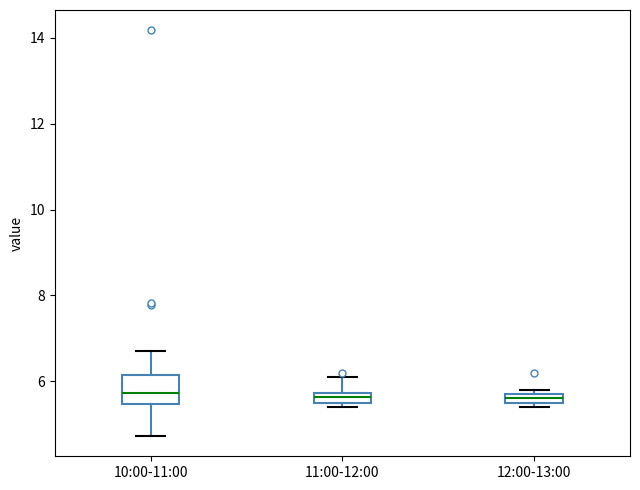

Where does the lower whisker of the box for 10:00-11:00 end on the y-axis? The values are not printed on the chart, so give them approximately, as read against the axis.

4.8